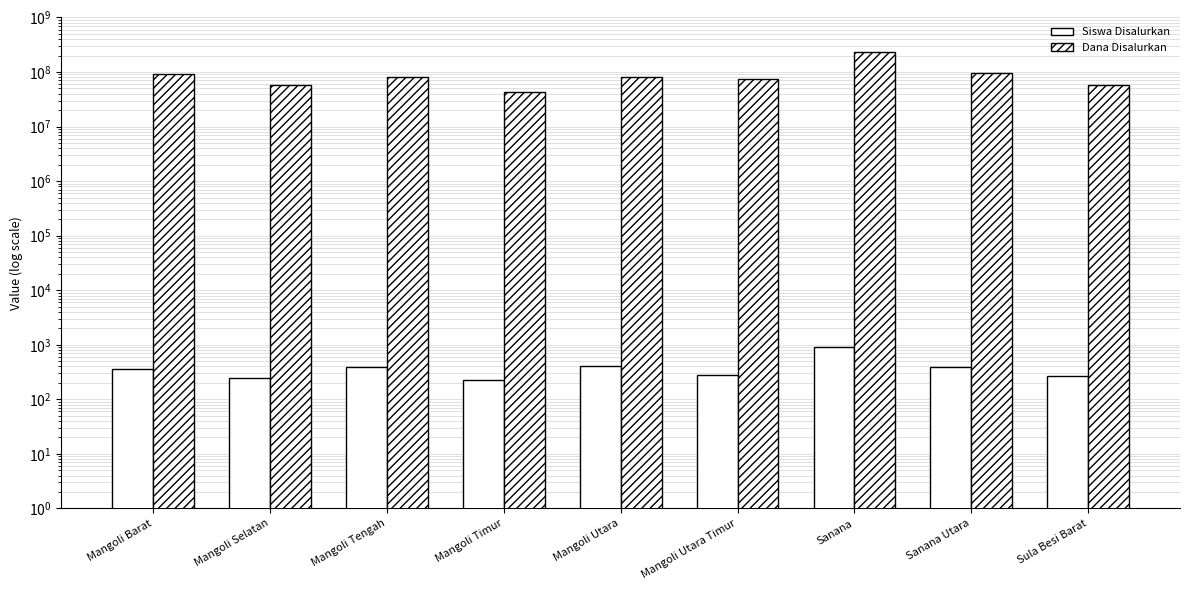

How many data points in Siswa Disalurkan are less than 366?

4